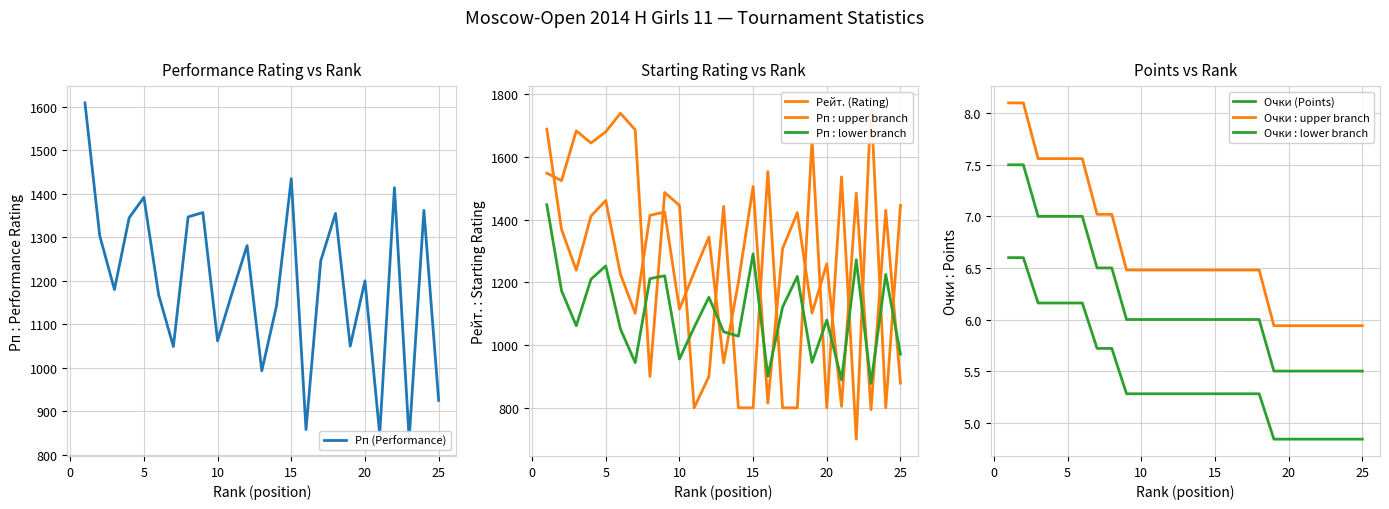

Is it true that Рп (Performance) equals 2065.2 at 4?

False